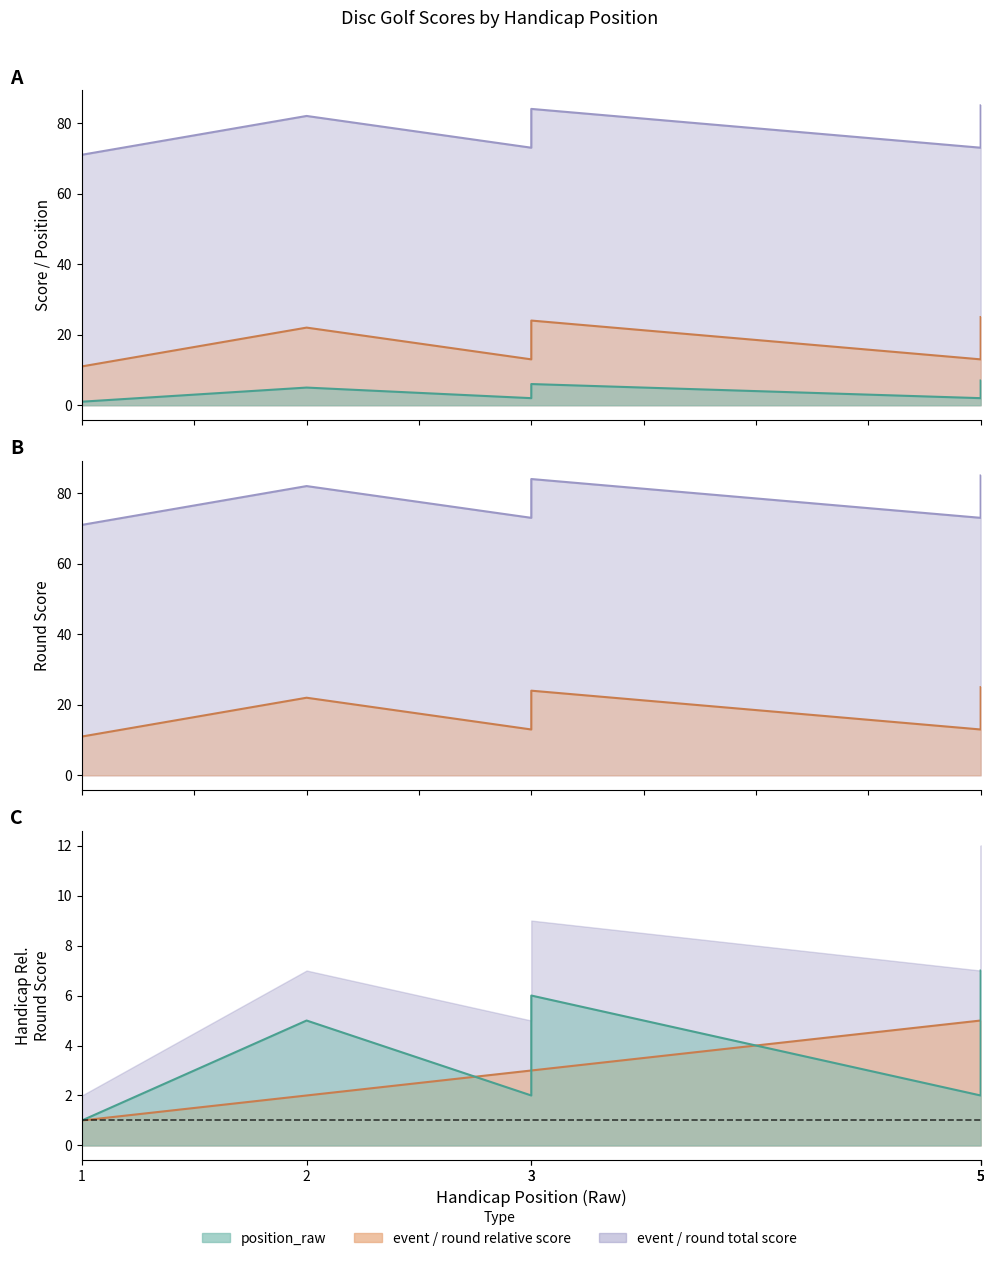

Which has a higher value, 5 or 1?

5